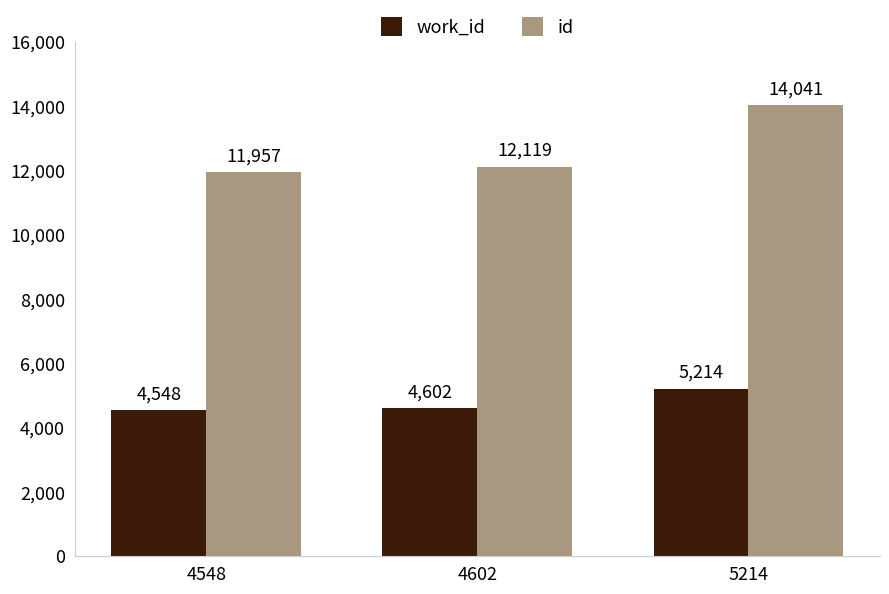

Which category has the lowest value across all series?

4548